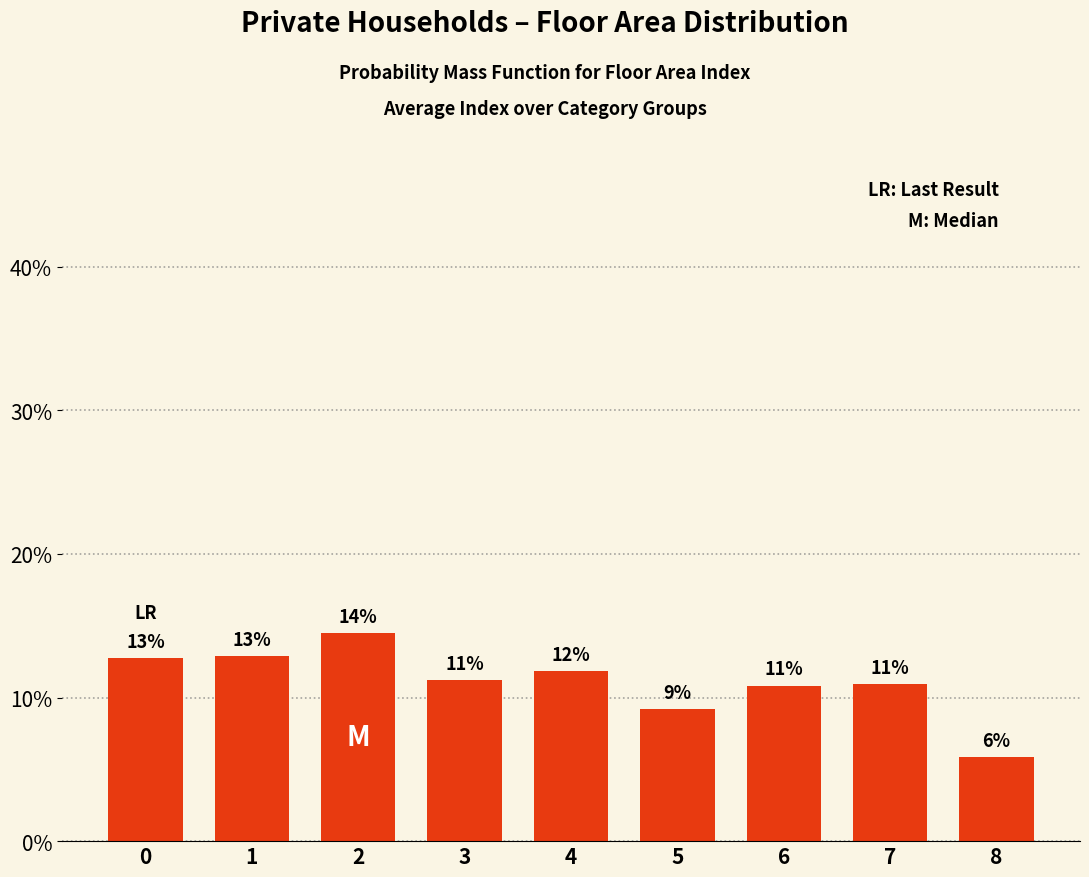

What is the difference between the maximum and minimum values?

8.6